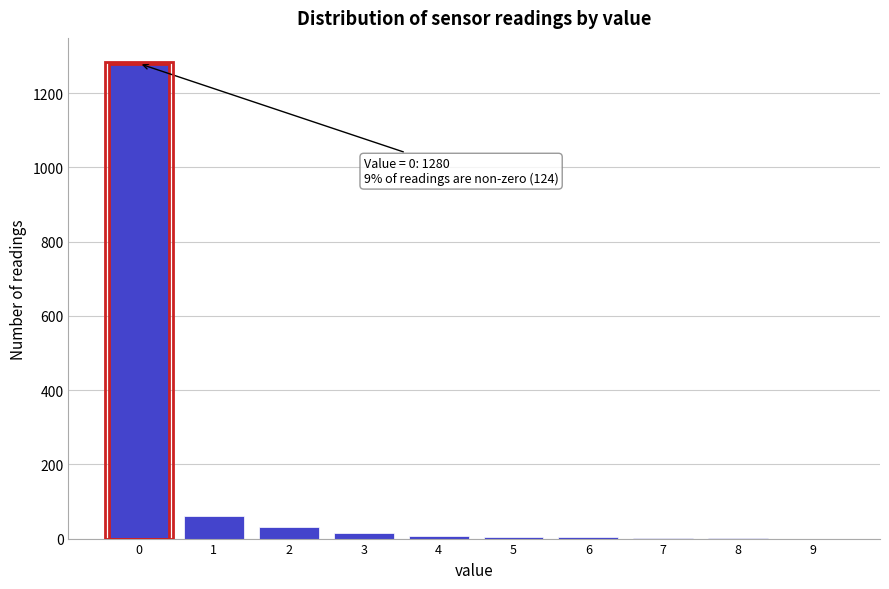

Over which range of the x-axis is the bar tallest?

-0.5 to 0.5